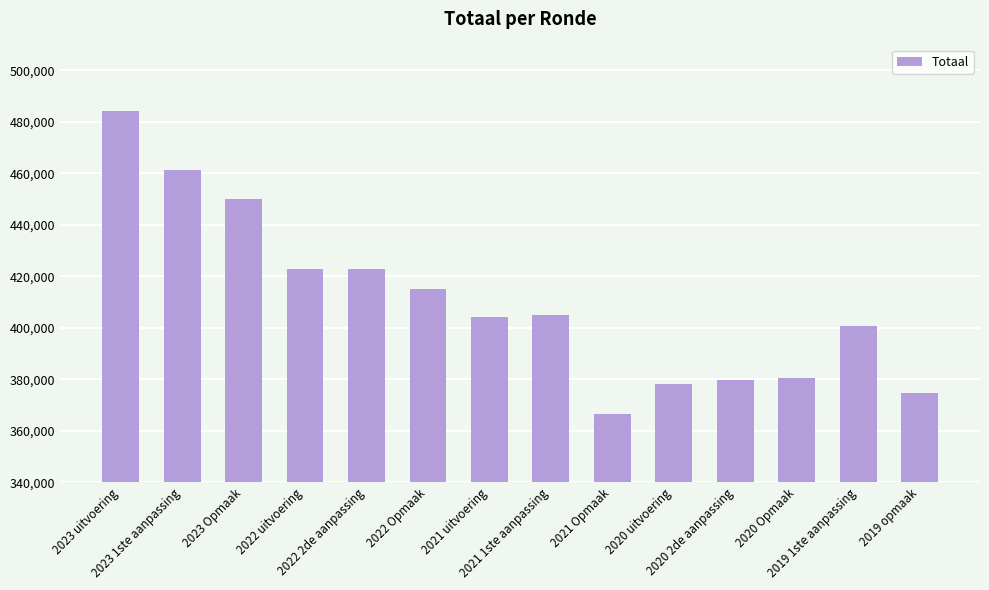

What is the maximum value shown in the chart?

484306